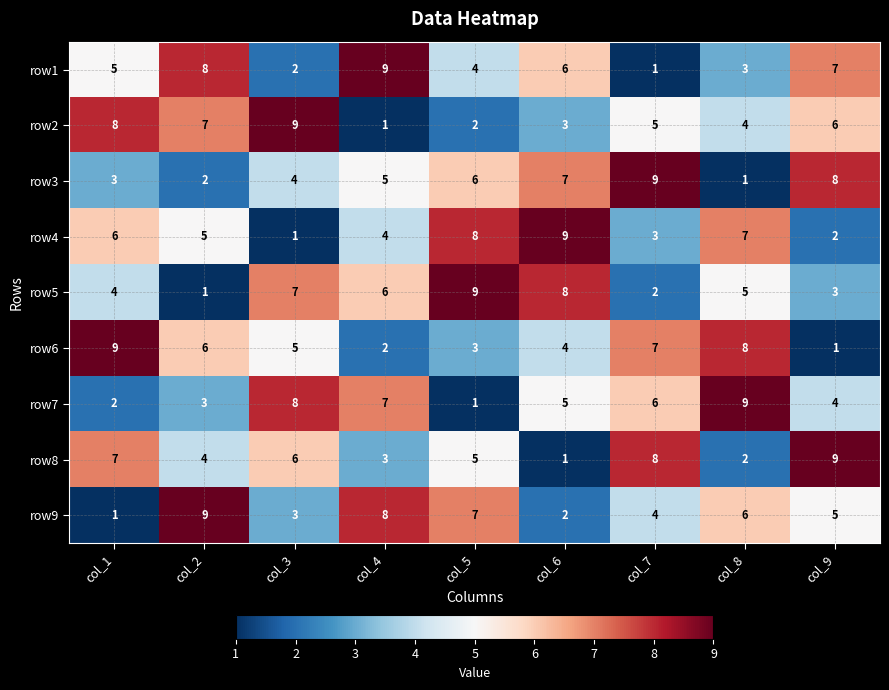

The value of row7 at col_6 is 3. True or false?

False